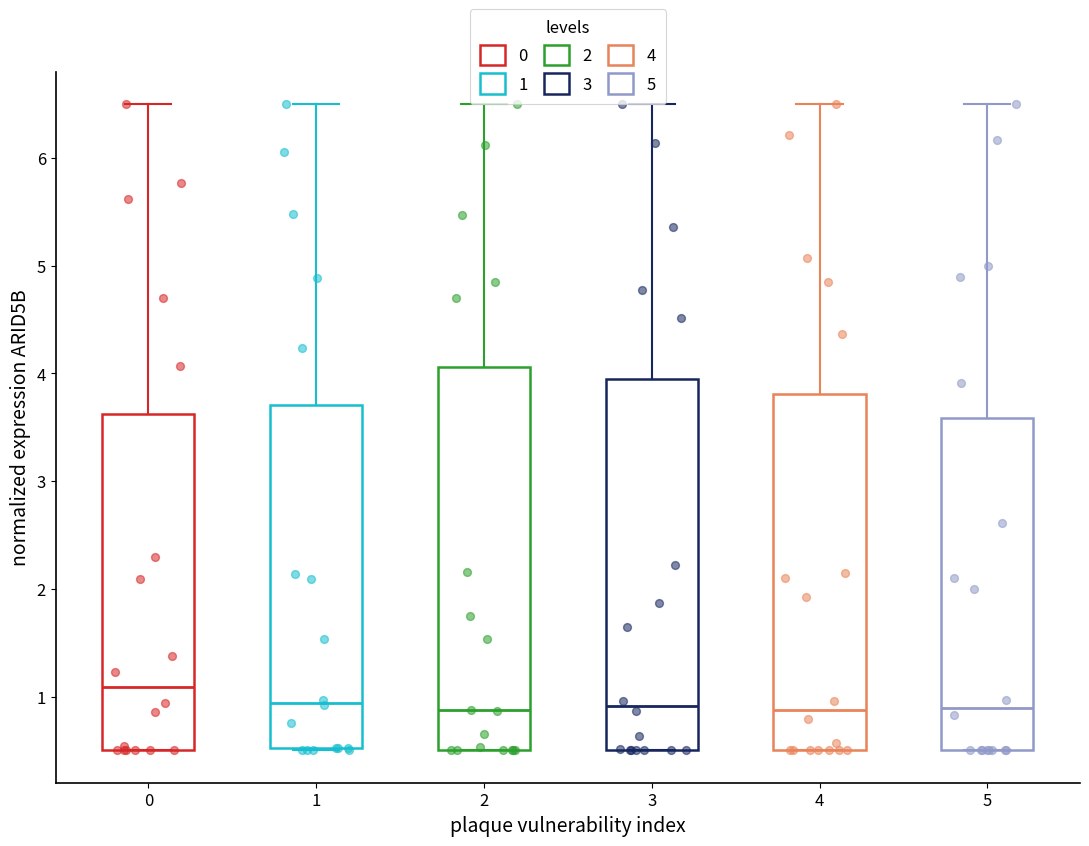

Where does the upper whisker of the box at x = 0 end on the y-axis? The values are not printed on the chart, so give them approximately, as read against the axis.

6.5